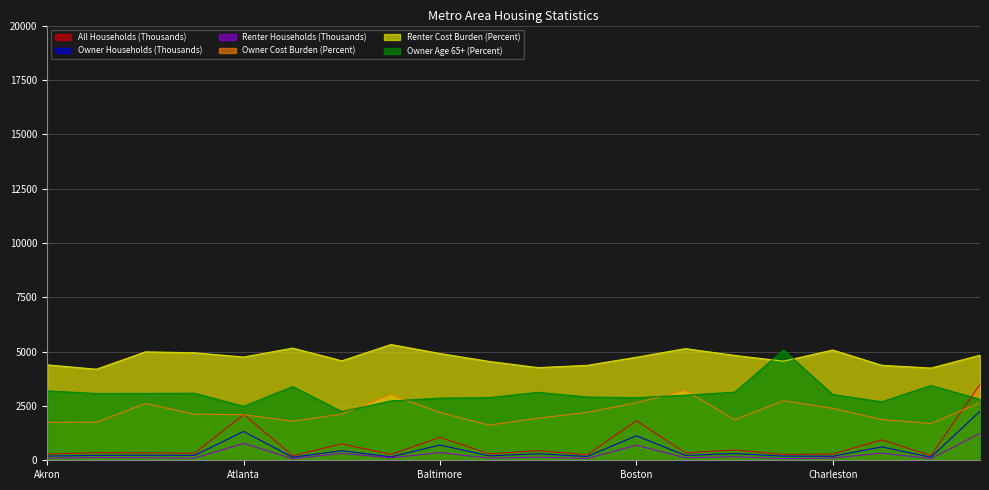

Which series ends up on top after the final intersection of Owner Age 65+ (Percent) and All Households (Thousands)?

All Households (Thousands)